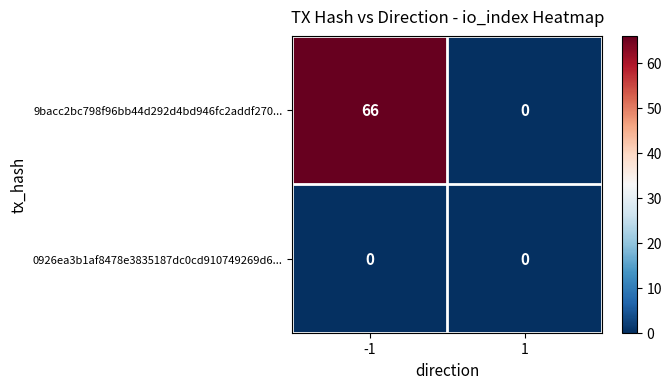

What is the sum of the 9bacc2bc798f96bb44d292d4bd946fc2addf270... values at 1 and -1?

66